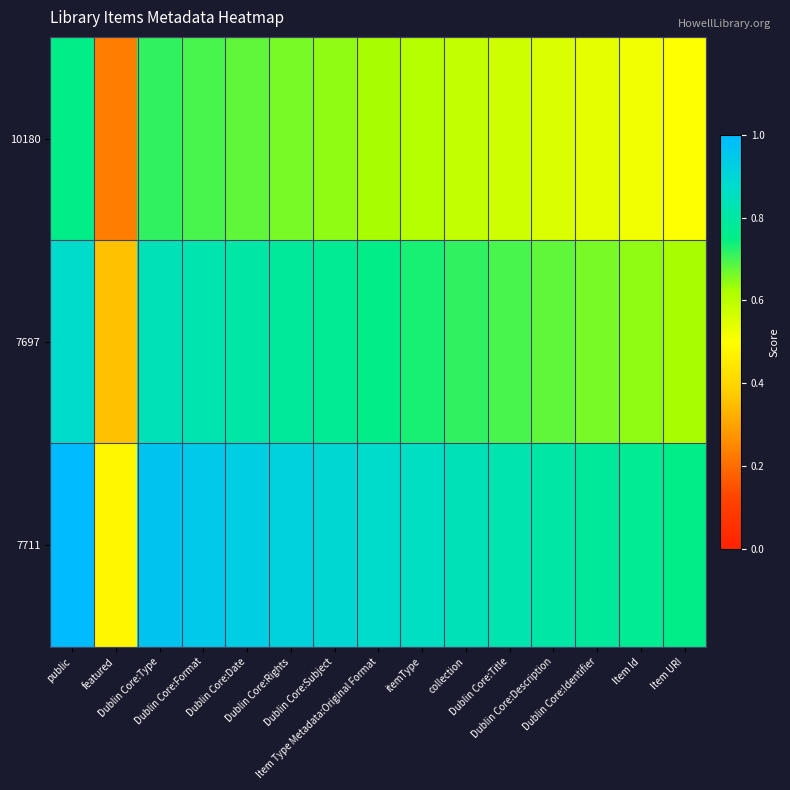

List the series in order of their overall mean, lowest first.

10180, 7697, 7711